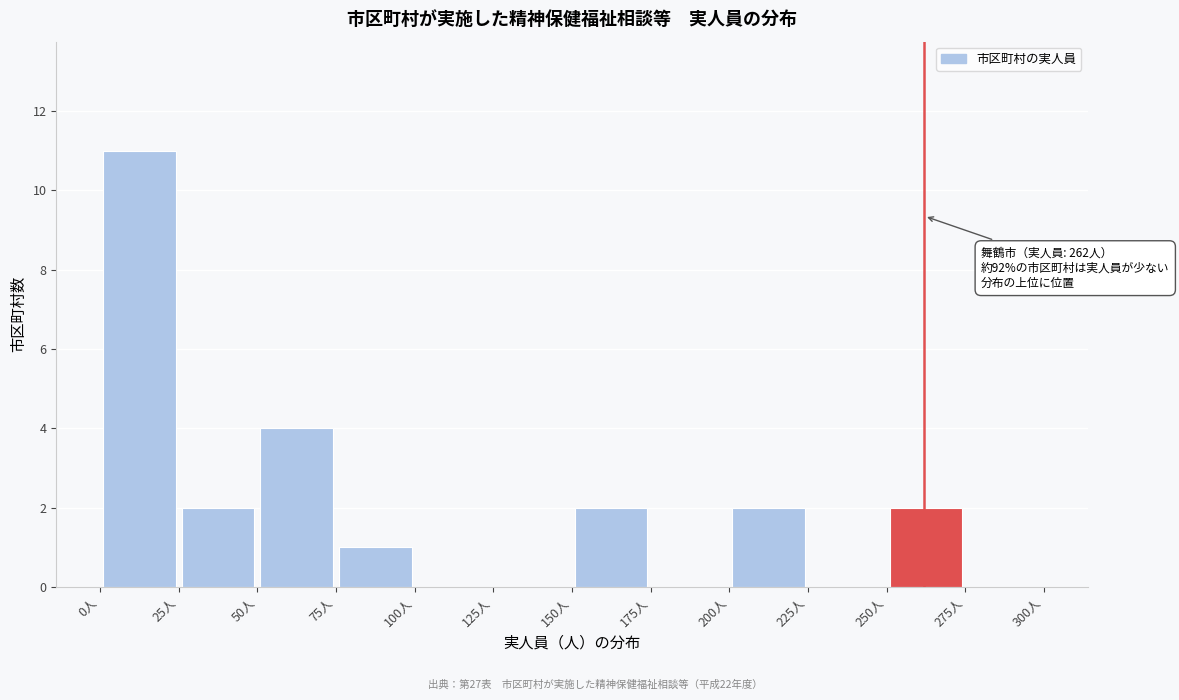

Which range on the x-axis has the tallest bar?

0 to 25